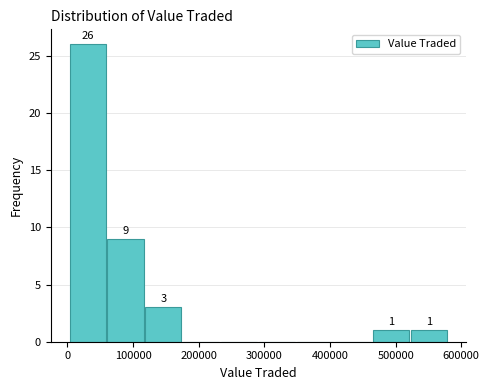

Which range on the x-axis has the tallest bar?

0 to 60000